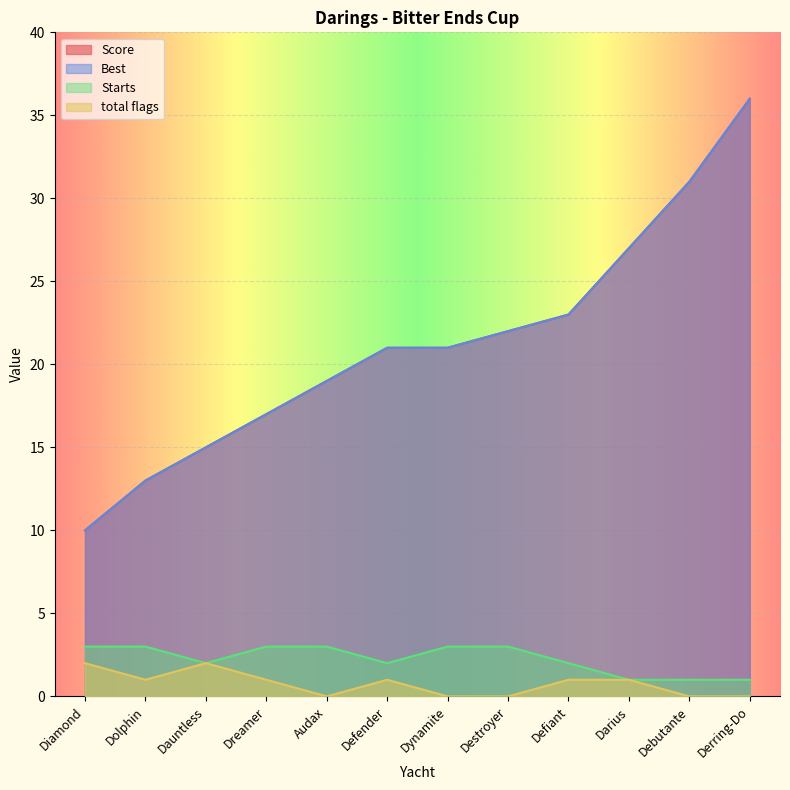

True or false: total flags has more than 2 points higher than both neighbors.

False